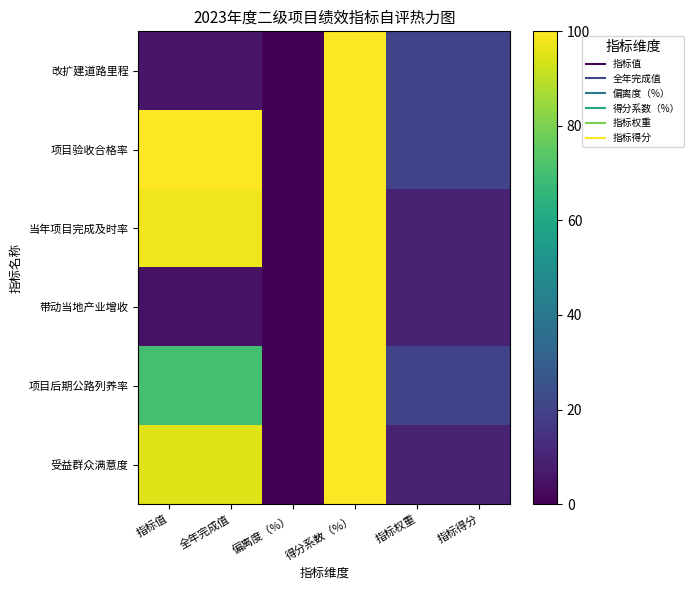

Rank the series by their maximum value, from highest to lowest.

改扩建道路里程, 项目验收合格率, 当年项目完成及时率, 带动当地产业增收, 项目后期公路列养率, 受益群众满意度